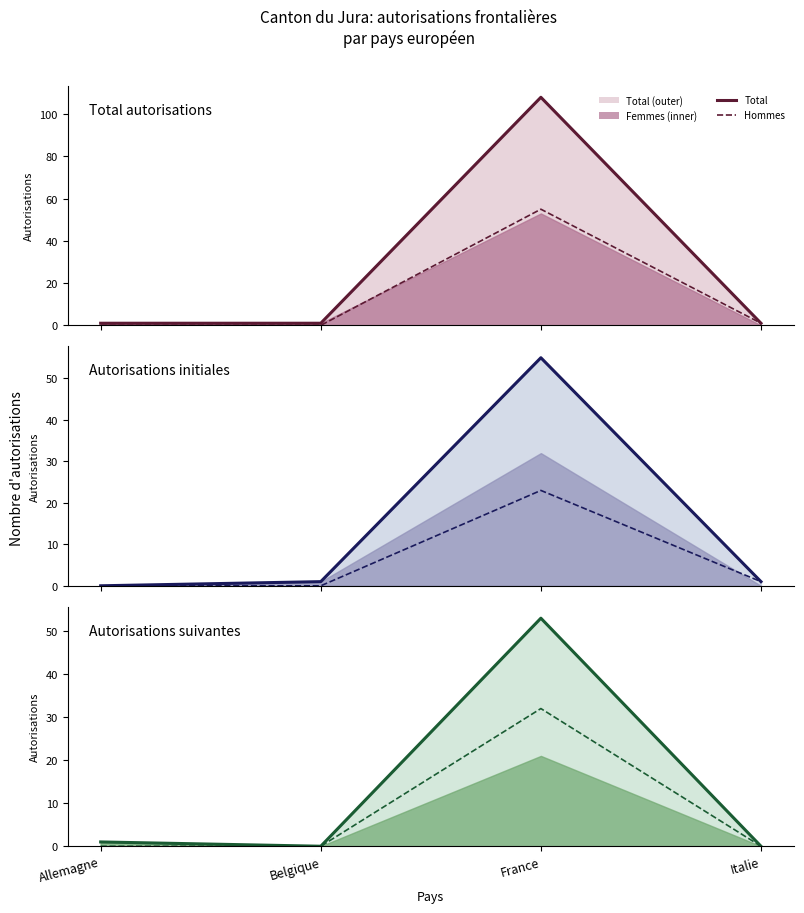

Which category has the highest value in the Hommes series?

France